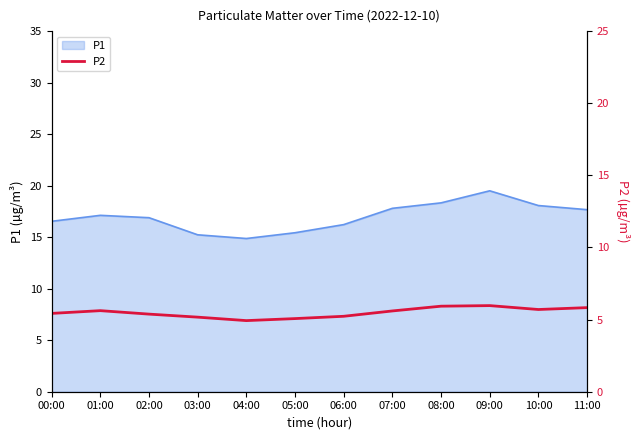

What is the difference between the second highest and second lowest values?

0.9